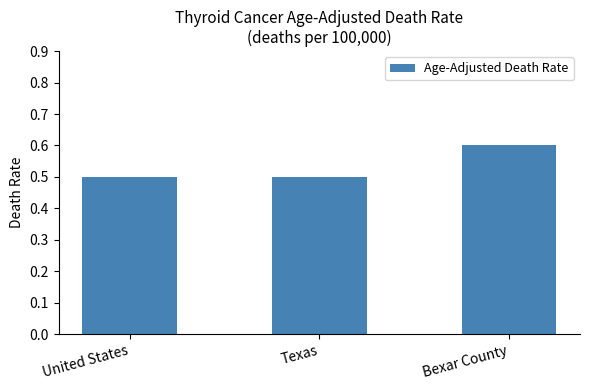

Reading left to right, list all the values displayed in this chart.

United States=0.5	Texas=0.5	Bexar County=0.6